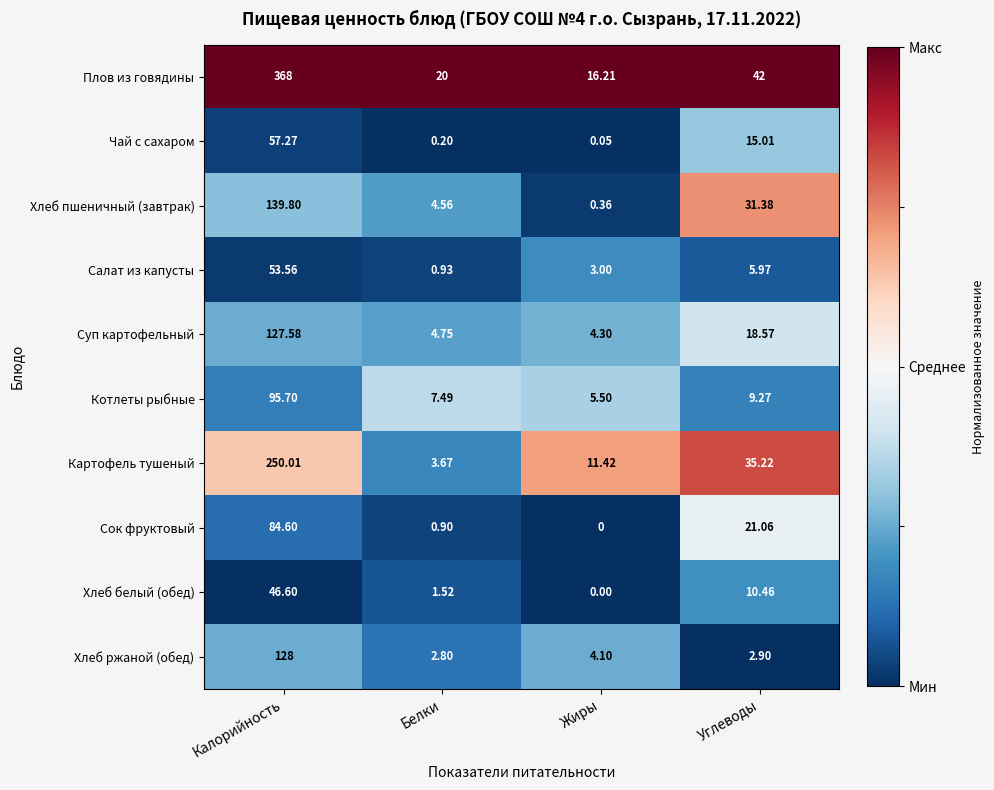

At which category does the chart reach its peak across all series?

Калорийность